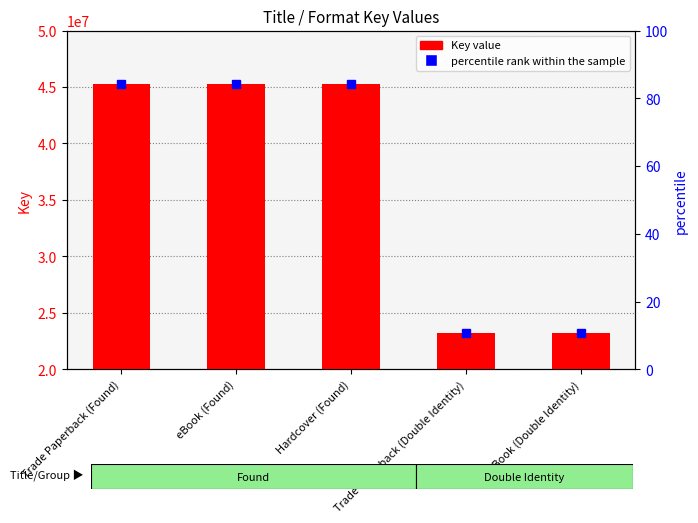

What is the smallest value displayed?

23195135